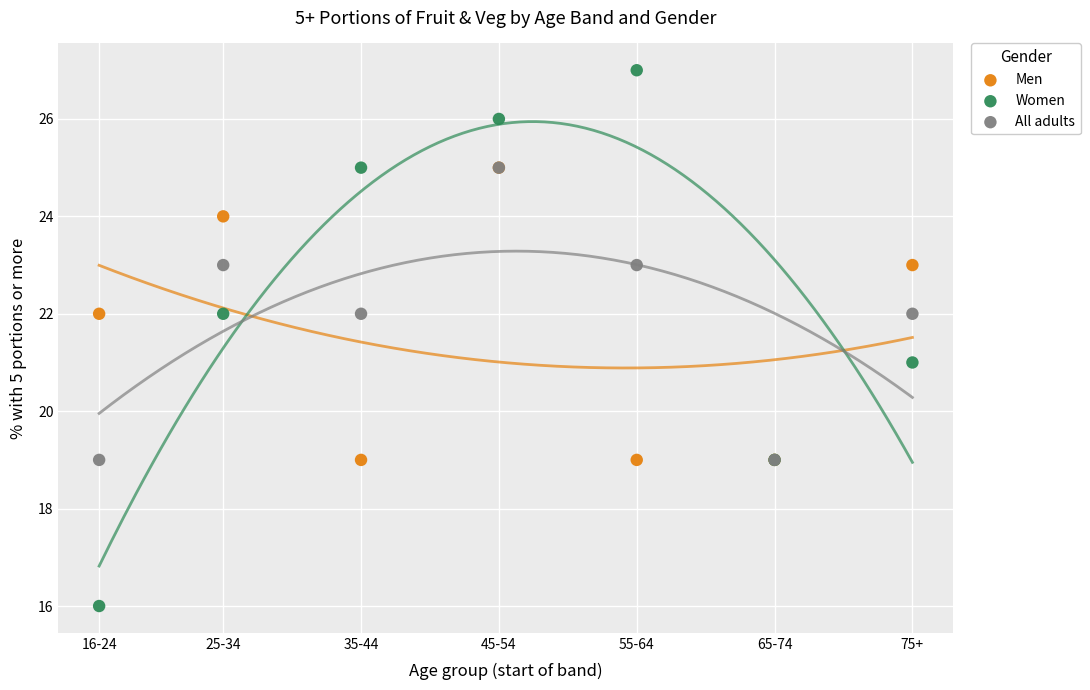

Which series has the widest spread of Y values?

Women